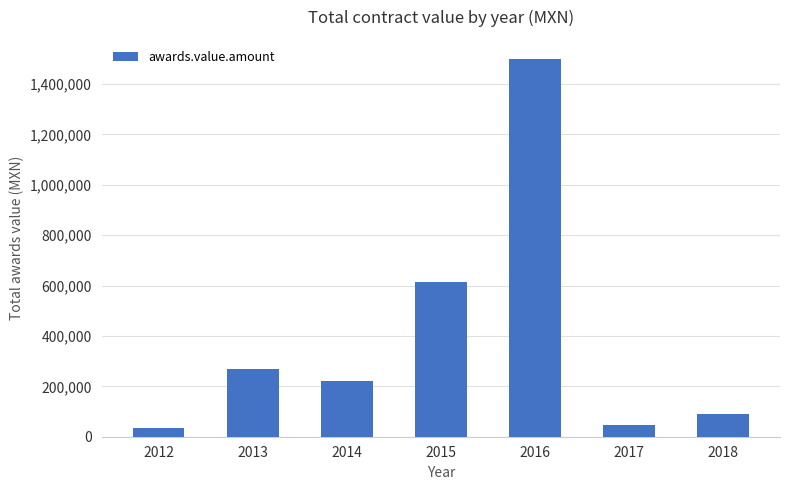

What is the difference between the maximum and minimum values?

1467128